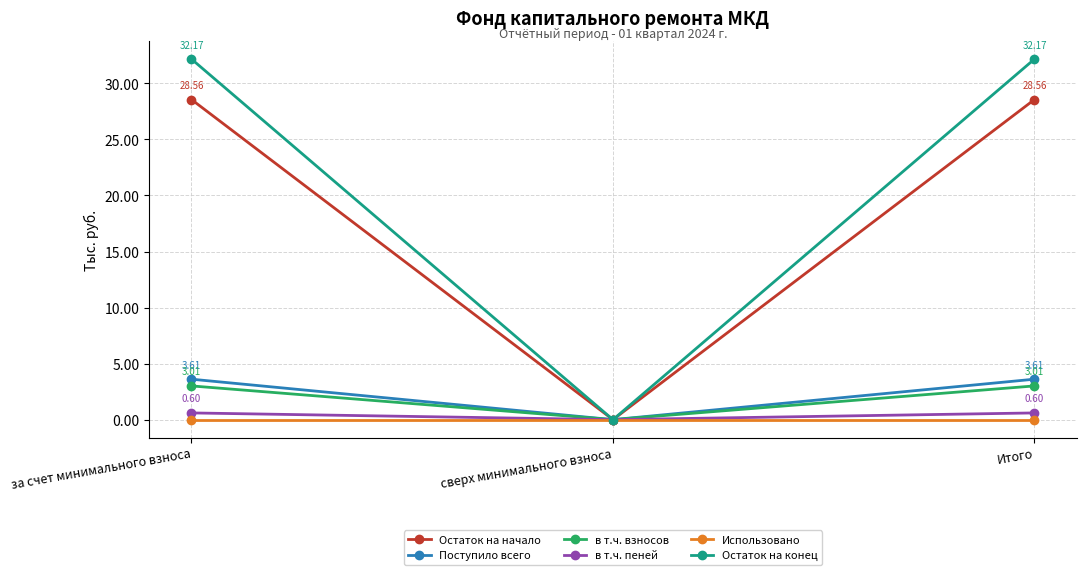

How many values in Остаток на конец are above zero?

2